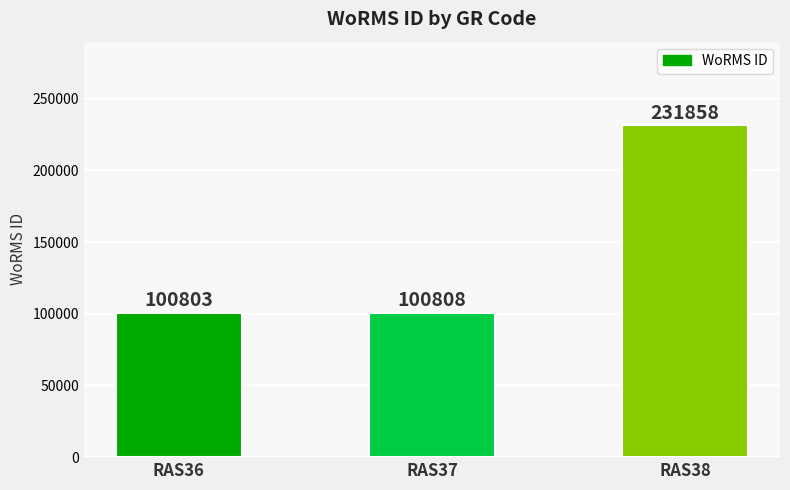

Approximately how many times larger is the value at RAS36 compared to RAS37?

1.0